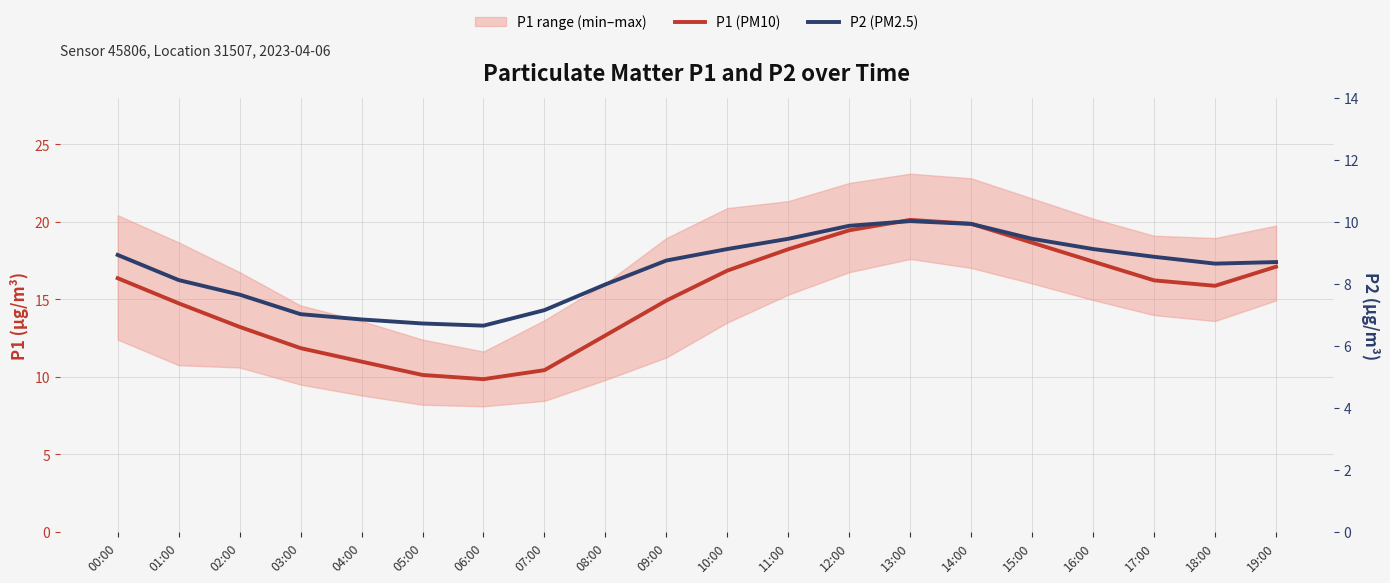

In P2 (PM2.5), how many points are lower than both neighbors (excluding endpoints)?

2